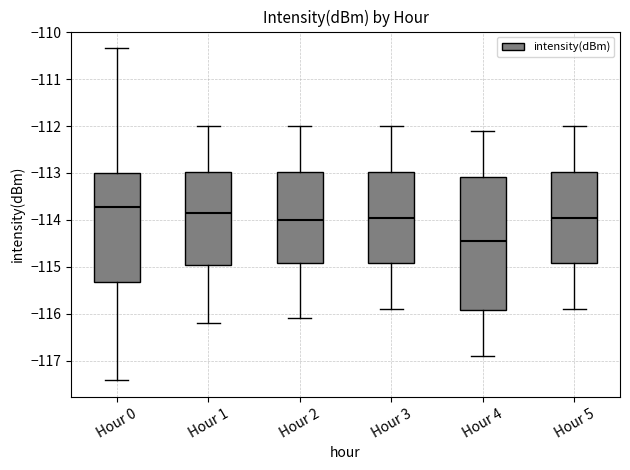

Where is the upper edge of the box for Hour 5 on the y-axis? The values are not printed on the chart, so give them approximately, as read against the axis.

-113.0